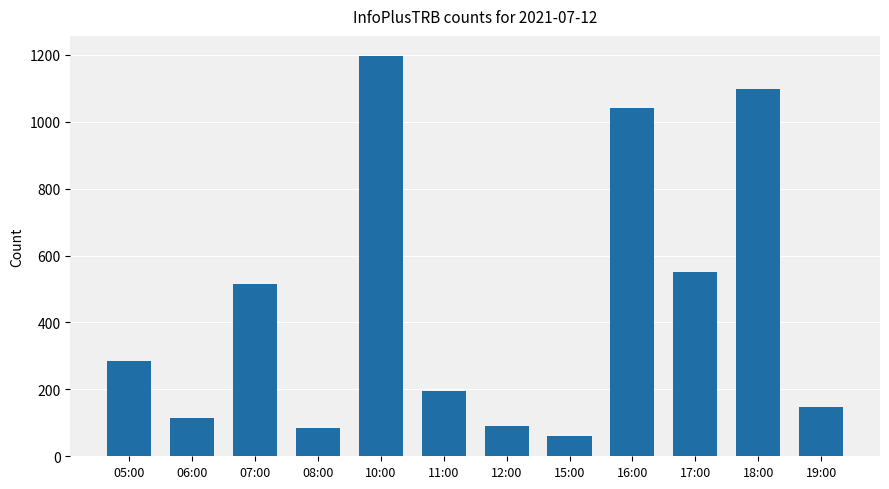

Read the value at 18:00.

1099